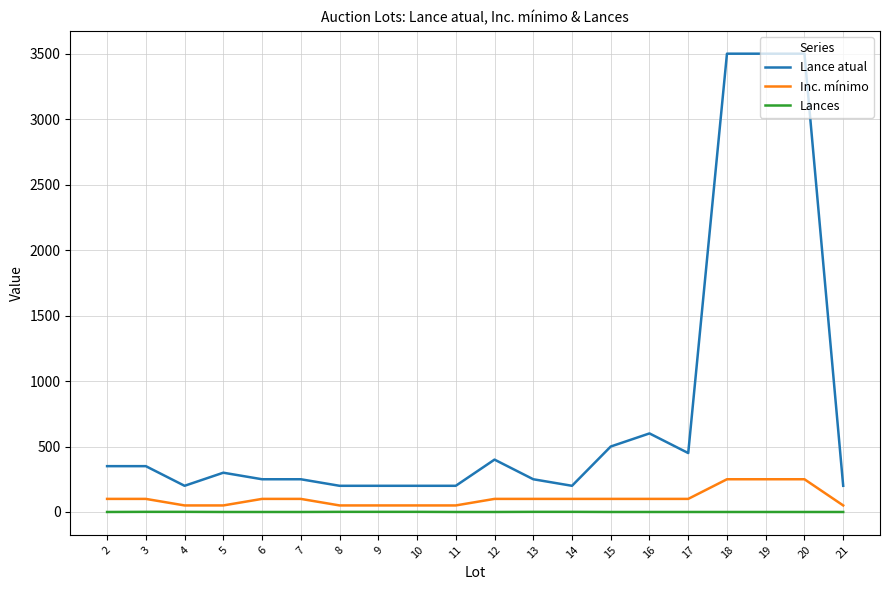

Which series has the widest spread of values?

Lance atual